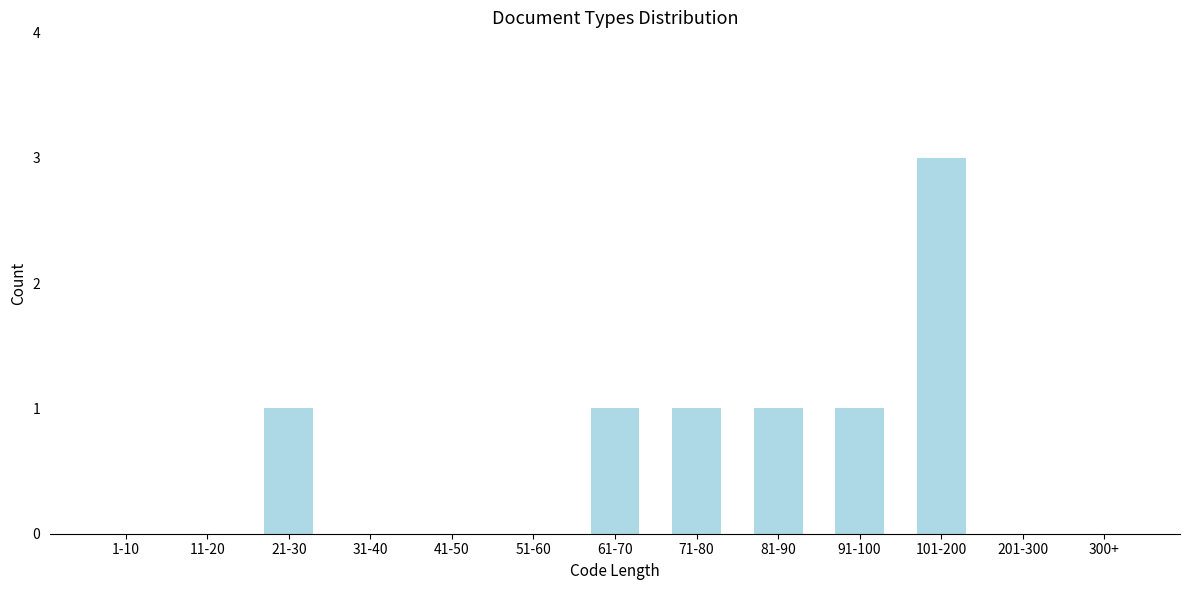

Reading left to right, transcribe all the data shown in this chart.

1-10=0	11-20=0	21-30=1	31-40=0	41-50=0	51-60=0	61-70=1	71-80=1	81-90=1	91-100=1	101-200=3	201-300=0	300+=0